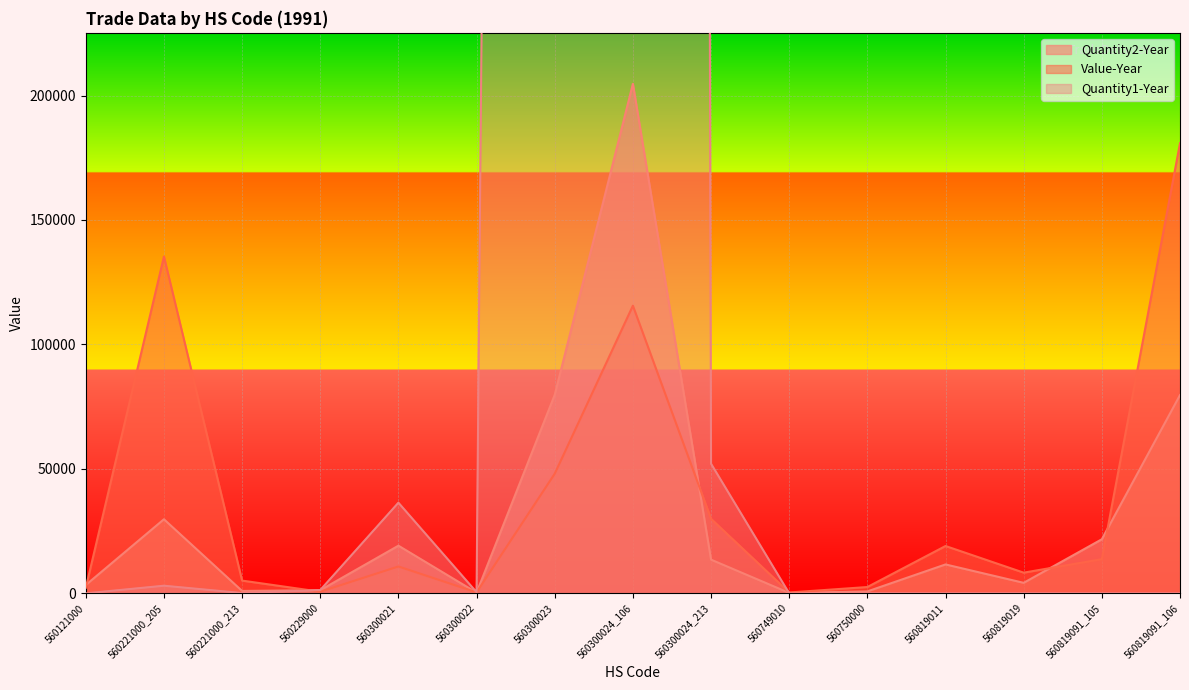

Which category has the lowest value in the Quantity1-Year series?

560121000